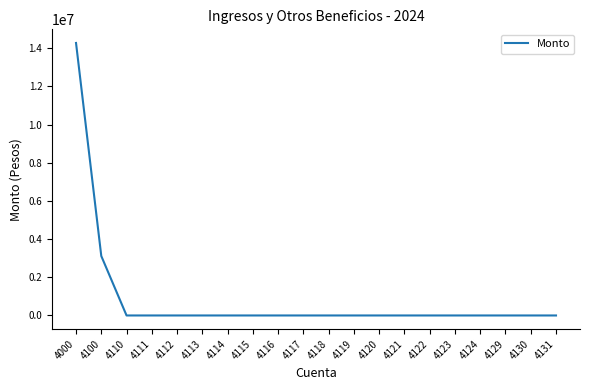

The value at 4116 is -7135296.5. True or false?

False